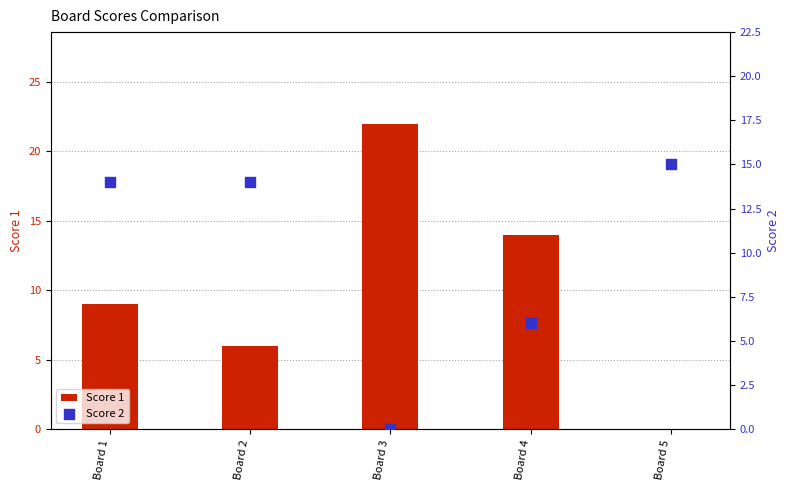

Is the value of Score 2 at Board 4 greater than the value of Score 1 at Board 5?

Yes